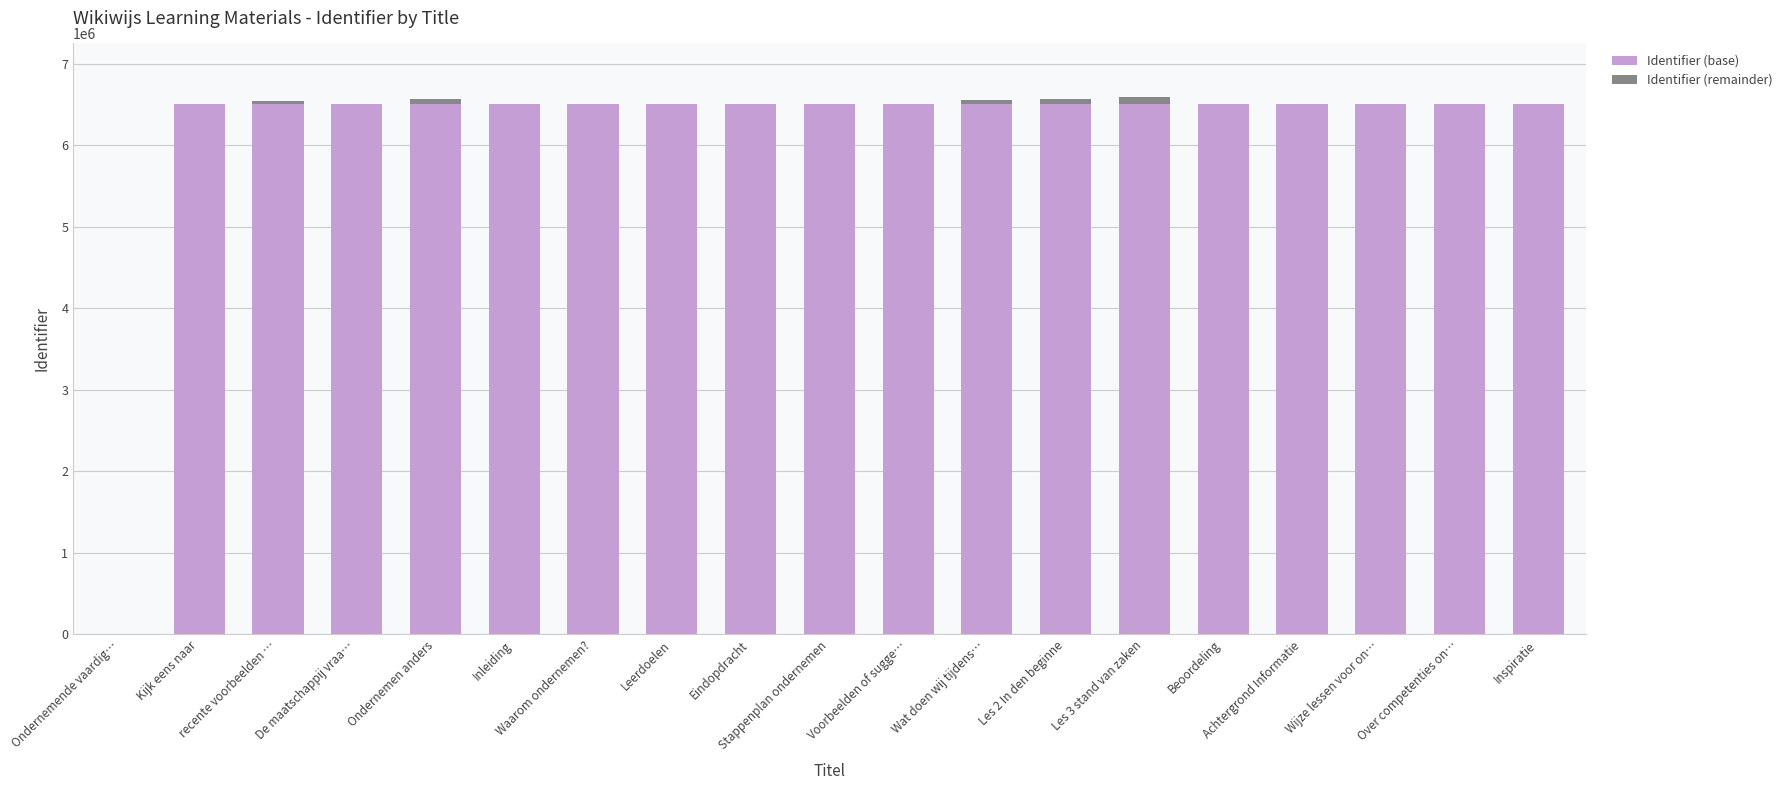

Does the chart contain stacked bars?

Yes